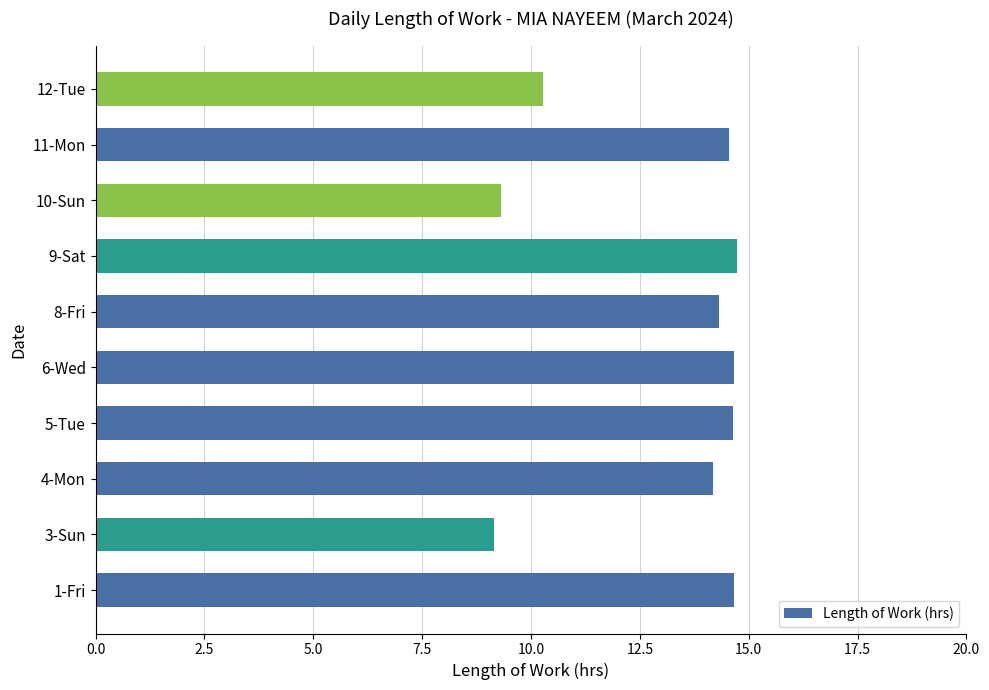

What is the ratio of the value at 1-Fri to the value at 10-Sun?

1.6